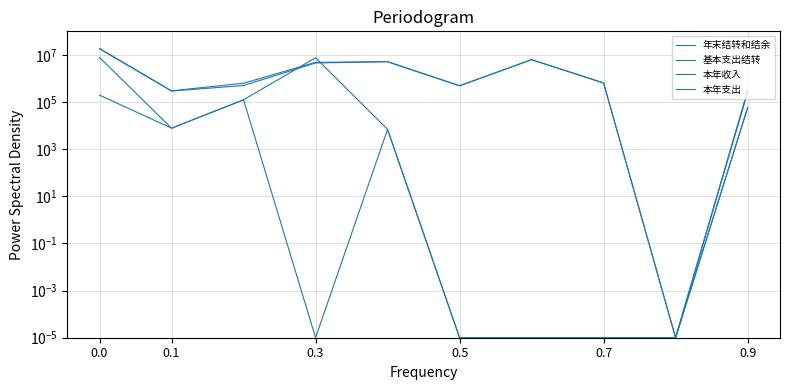

Where is the first local minimum for 年末结转和结余?

0.1